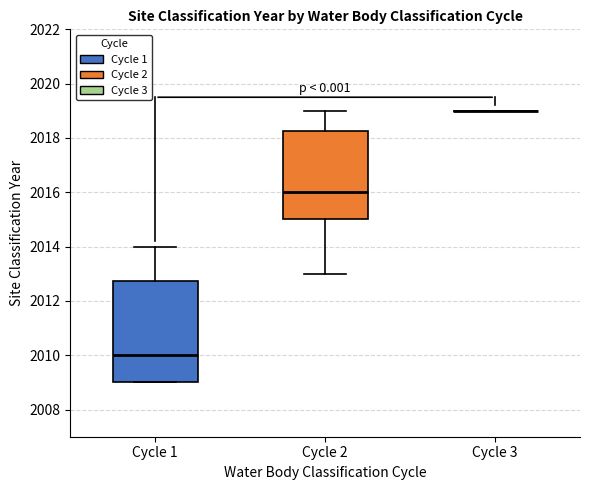

Reading left to right, read every box against the y-axis: the position of its median line, the range the box covers, and the ends of its whiskers. The values are not printed on the chart, so give them approximately, as read against the axis.

Cycle 1: median 2010.0, box 2009.0 to 2012.8, whiskers 2009.0 to 2014.0
Cycle 2: median 2016.0, box 2015.0 to 2018.2, whiskers 2013.0 to 2019.0
Cycle 3: box collapsed to a line at 2019.0, whiskers 2019.0 to 2019.0